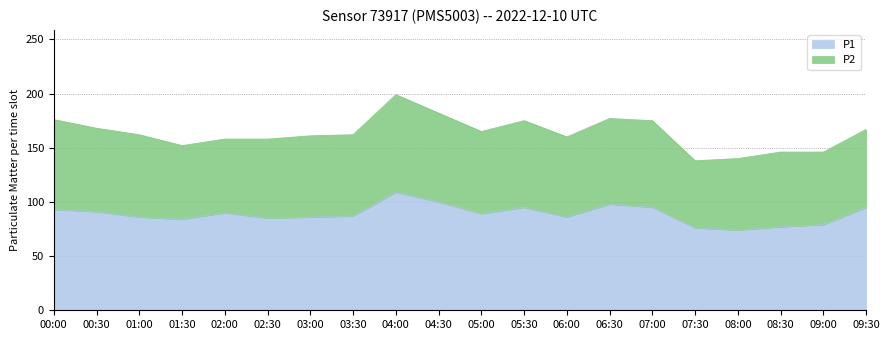

Reading left to right, list all the values displayed in this chart.

93	91	86	84	90	85	86	87	109	100	89	95	86	98	95	76	74	77	79	95